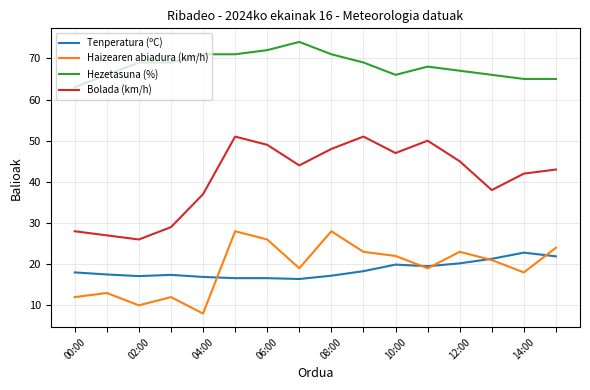

Which series has the largest total across all categories?

Hezetasuna (%)